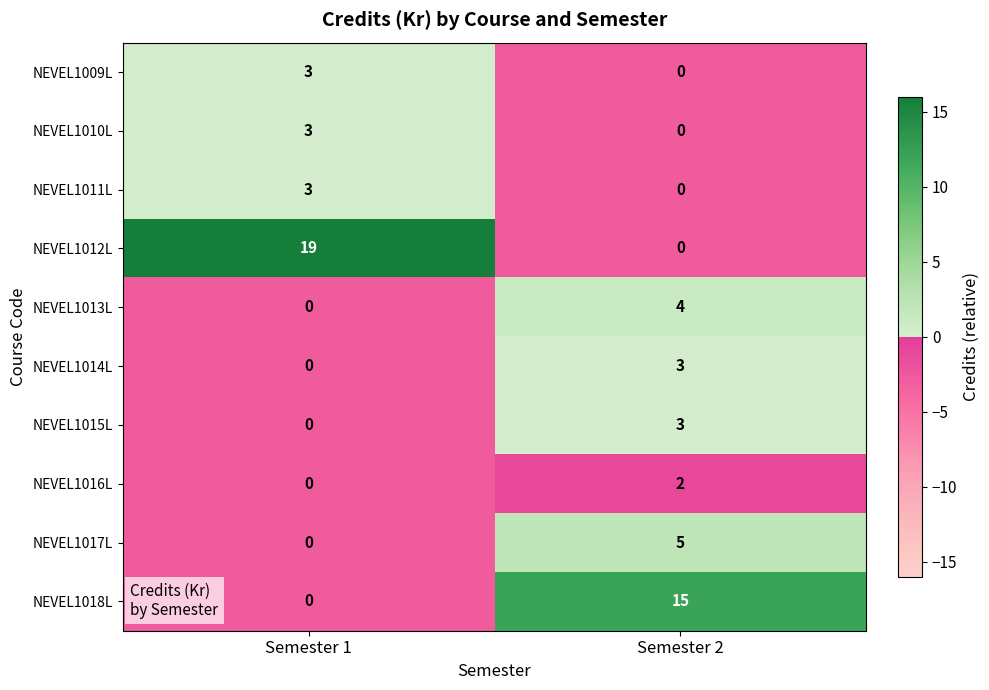

Count the number of data series in this chart.

10